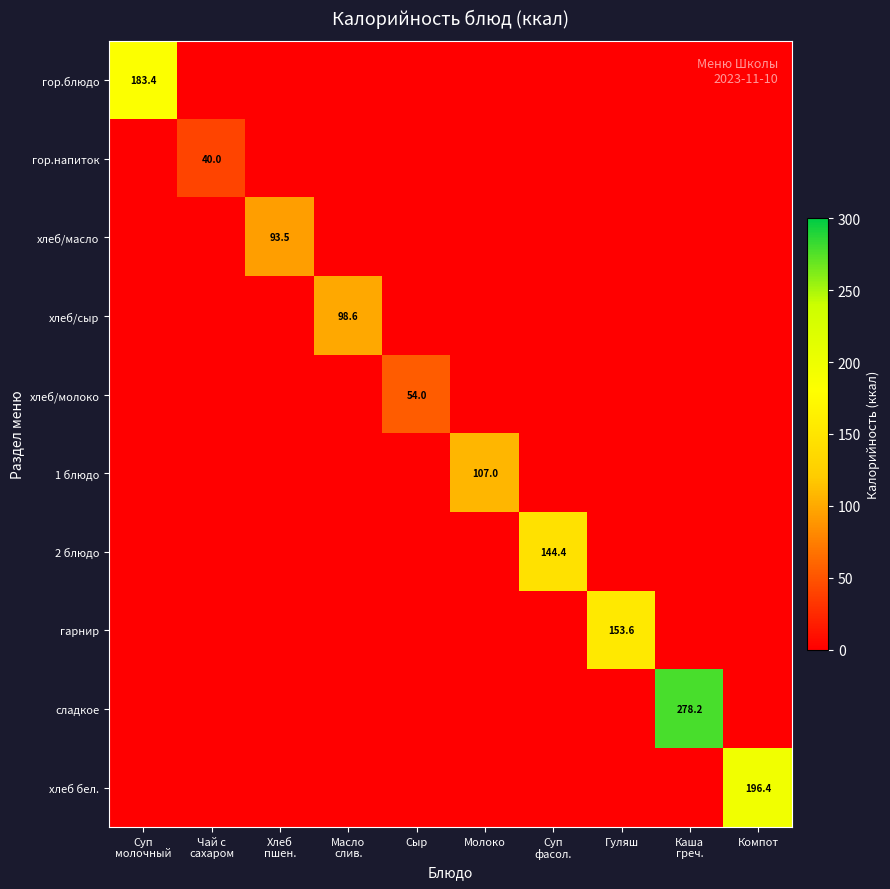

The value of гарнир at Суп фасол. is -48.5. True or false?

False